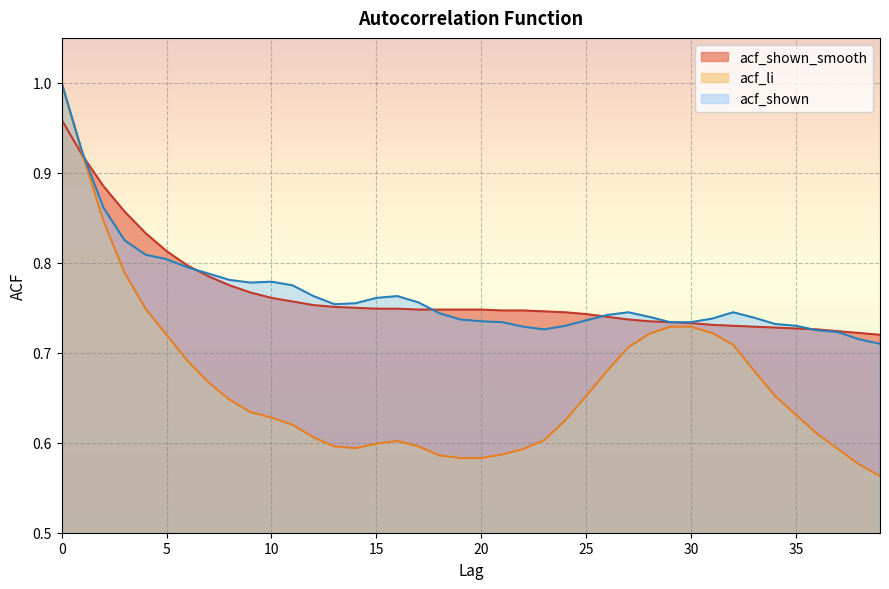

What is the lowest value of the acf_shown series?

0.7